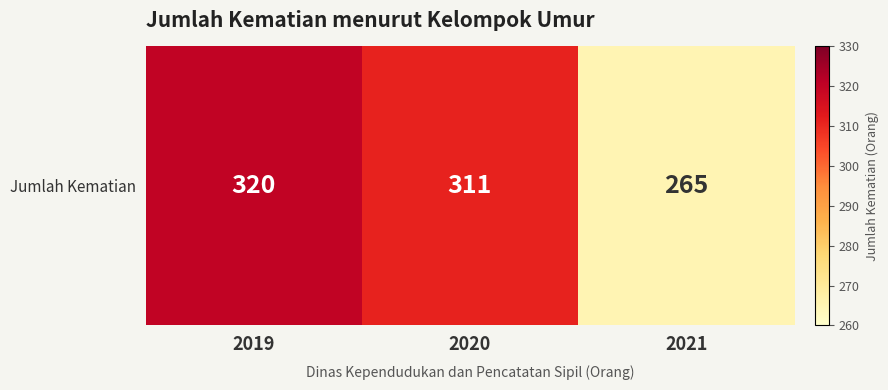

Count the values in the range 265 to 320.

3